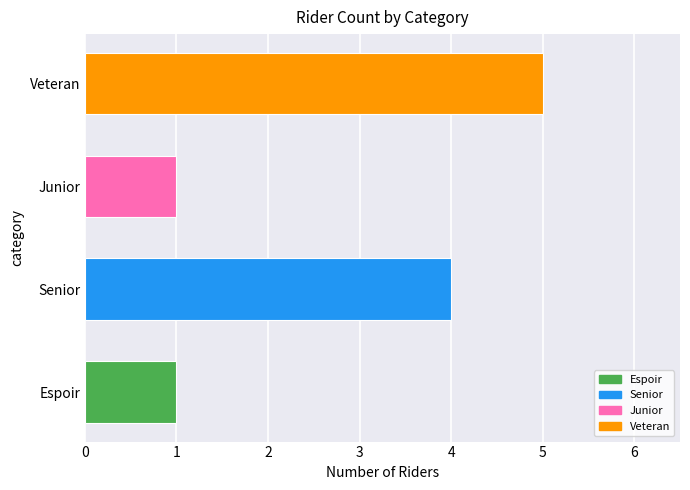

Which label corresponds to the largest value in the chart?

Veteran